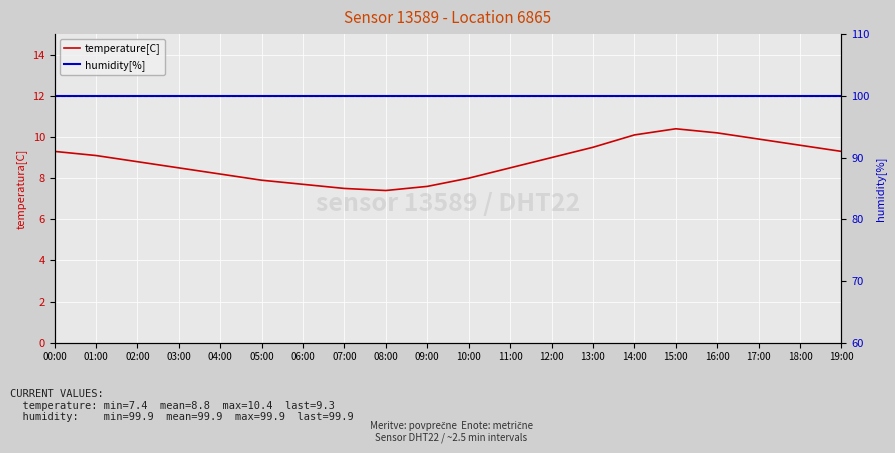

What is the label of the 1st point from the left?

00:00